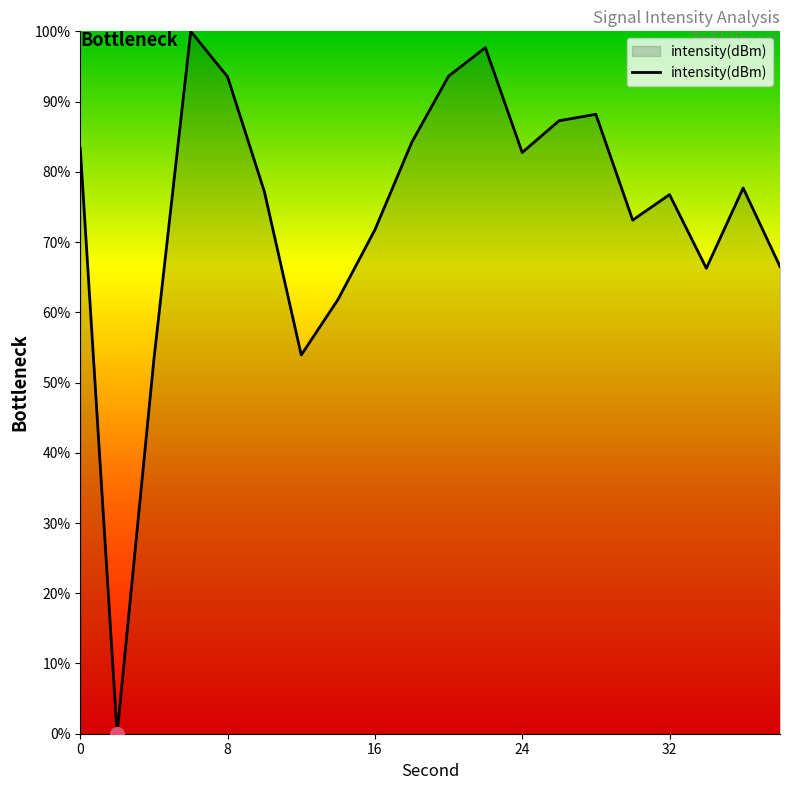

How many series are shown in this chart?

1